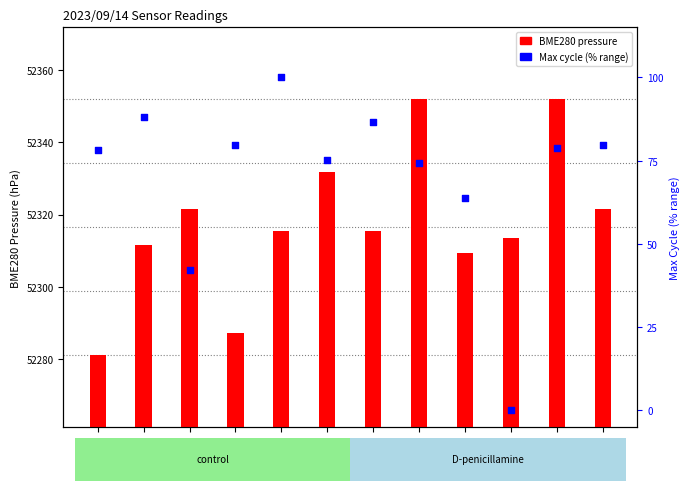

At which category is the sum across all series the highest?

00:10